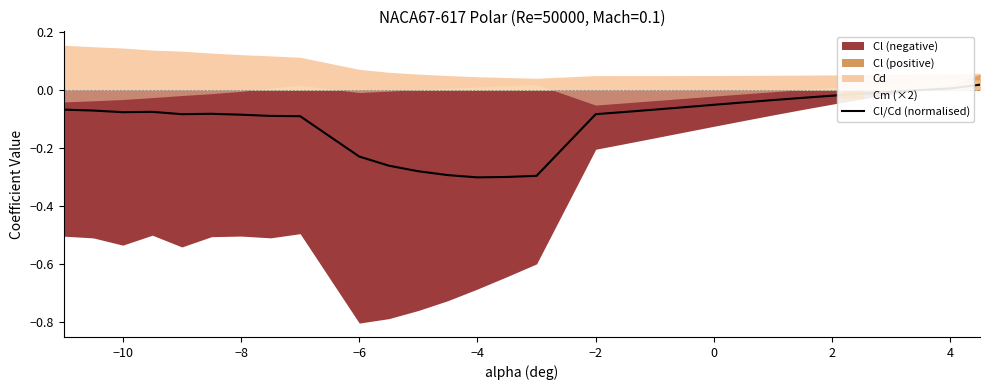

True or false: Cl/Cd (normalised) has a value of -0.1 at −4.

False